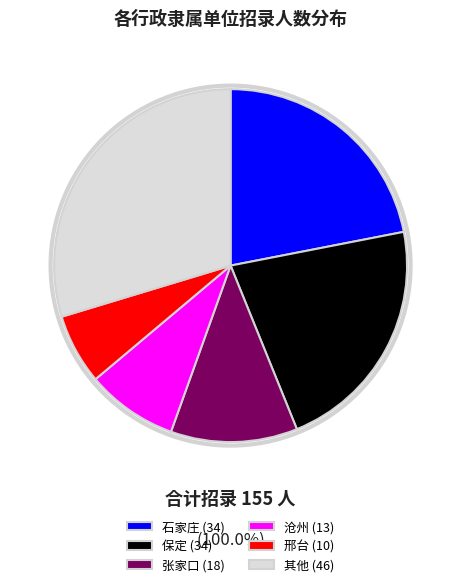

Combined, do 邢台 (10) and 石家庄 (34) account for over 50%?

No